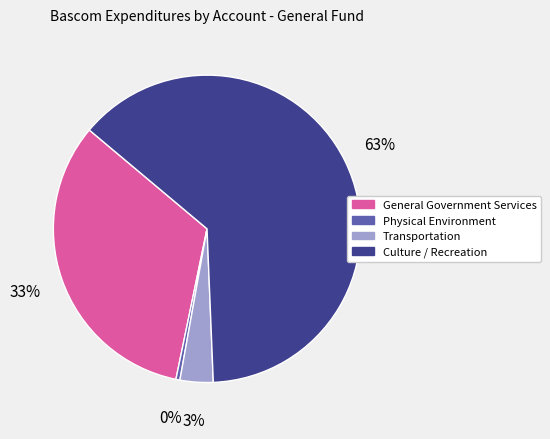

Is there any slice that represents more than half of the pie?

Yes